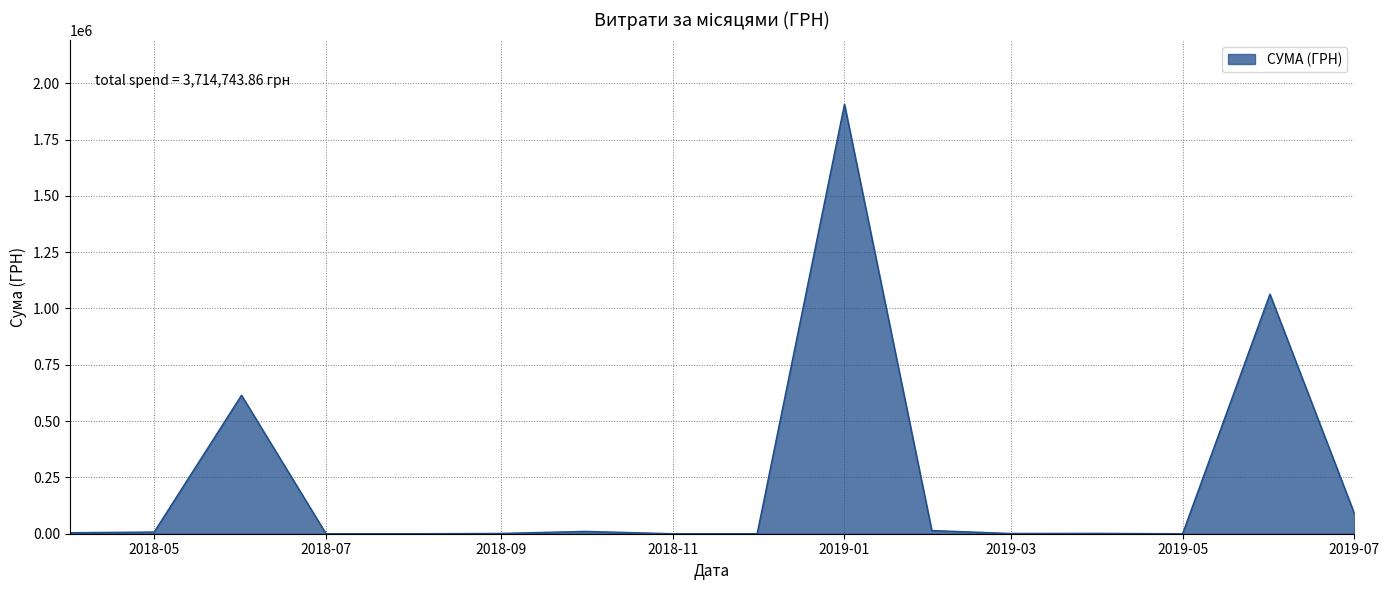

What is the greatest value displayed?

1906806.8